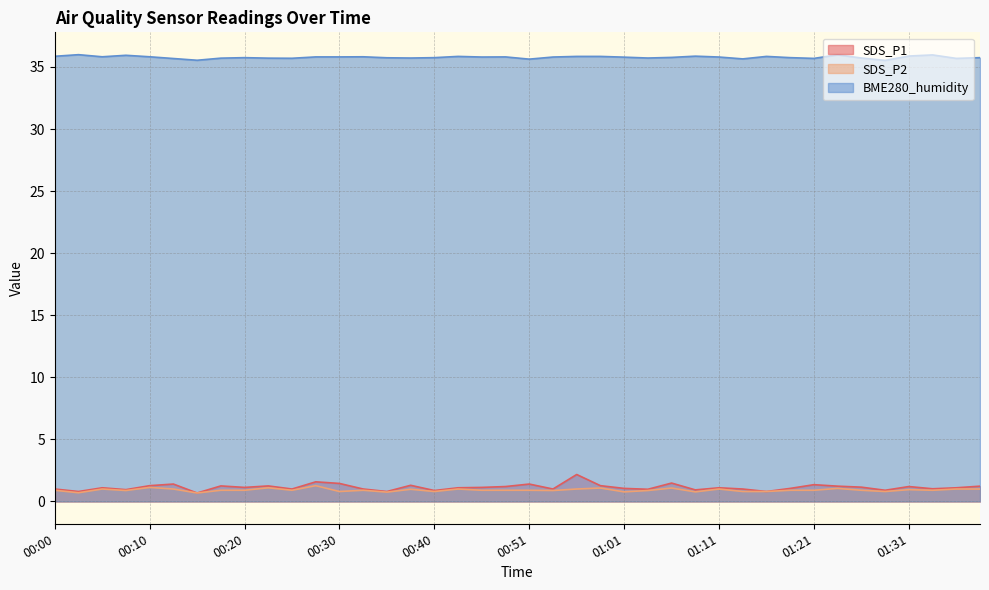

Reading left to right, transcribe all the data shown in this chart.

SDS_P1: 00:00=1.0	00:03=0.8	00:05=1.1	00:08=0.9	00:10=1.3	00:13=1.4	00:15=0.7	00:18=1.2	00:20=1.1	00:23=1.2	00:25=1.0	00:28=1.6	00:30=1.4	00:33=1.0	00:35=0.8	00:38=1.3	00:40=0.9	00:43=1.1	00:46=1.1	00:48=1.2	00:51=1.4	00:53=1.0	00:56=2.2	00:58=1.3	01:01=1.1	01:03=1.0	01:06=1.5	01:08=0.9	01:11=1.1	01:13=1.0	01:16=0.8	01:18=1.1	01:21=1.4	01:23=1.2	01:26=1.1	01:28=0.9	01:31=1.2	01:33=1.0	01:36=1.1	01:38=1.2
SDS_P2: 00:00=0.9	00:03=0.7	00:05=1.0	00:08=0.9	00:10=1.1	00:13=1.0	00:15=0.7	00:18=0.9	00:20=0.9	00:23=1.1	00:25=0.9	00:28=1.3	00:30=0.8	00:33=0.9	00:35=0.8	00:38=1.0	00:40=0.8	00:43=1.0	00:46=0.9	00:48=0.9	00:51=0.9	00:53=0.9	00:56=1.0	00:58=1.1	01:01=0.8	01:03=0.9	01:06=1.1	01:08=0.8	01:11=1.0	01:13=0.8	01:16=0.8	01:18=0.9	01:21=0.9	01:23=1.1	01:26=0.9	01:28=0.8	01:31=0.9	01:33=0.9	01:36=1.0	01:38=1.0
BME280_humidity: 00:00=35.9	00:03=36.0	00:05=35.8	00:08=35.9	00:10=35.8	00:13=35.7	00:15=35.5	00:18=35.7	00:20=35.8	00:23=35.7	00:25=35.7	00:28=35.8	00:30=35.8	00:33=35.8	00:35=35.7	00:38=35.7	00:40=35.8	00:43=35.9	00:46=35.8	00:48=35.8	00:51=35.6	00:53=35.8	00:56=35.9	00:58=35.9	01:01=35.8	01:03=35.7	01:06=35.8	01:08=35.9	01:11=35.8	01:13=35.6	01:16=35.9	01:18=35.8	01:21=35.7	01:23=36.0	01:26=35.7	01:28=35.5	01:31=35.9	01:33=36.0	01:36=35.7	01:38=35.8